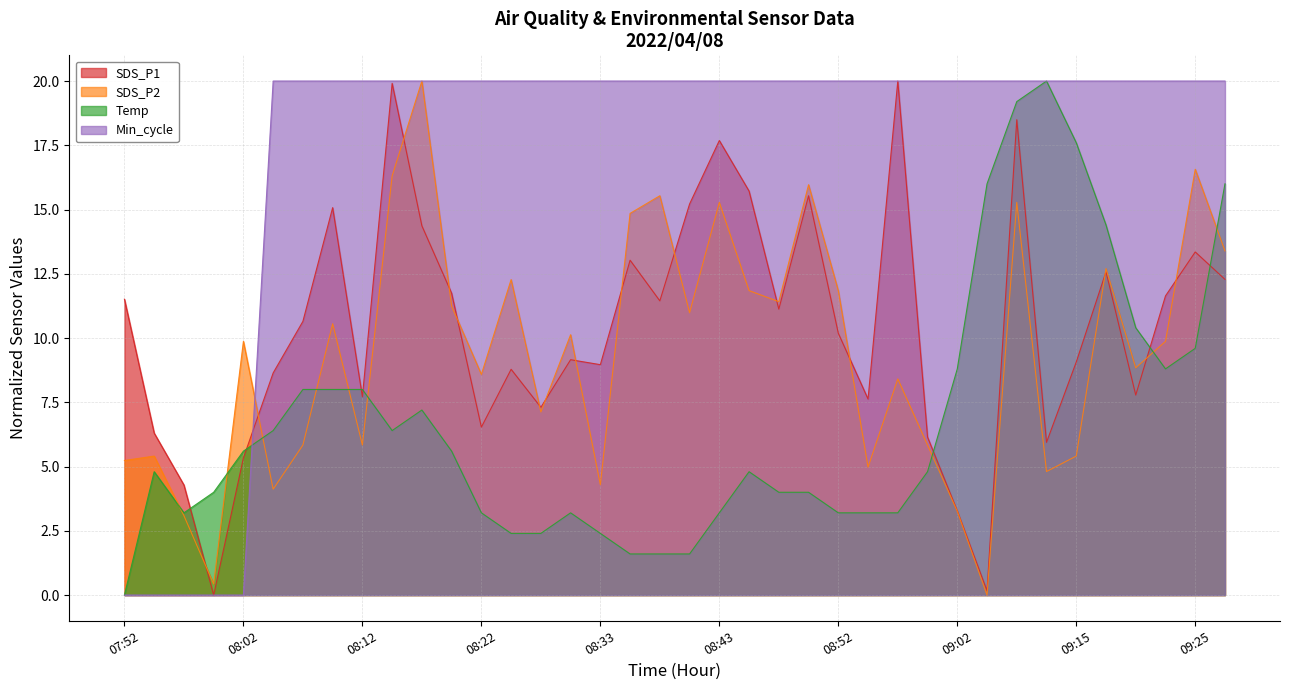

Reading right to left, what are all the values shown in this chart?

SDS_P1: 09:30=12.3	09:25=13.4	09:23=11.6	09:20=7.8	09:18=12.6	09:15=9.1	09:13=5.9	09:10=18.5	09:08=0.2	09:02=3.3	09:00=6.1	08:57=20.0	08:55=7.6	08:52=10.2	08:50=15.5	08:48=11.1	08:45=15.7	08:43=17.7	08:40=15.2	08:38=11.4	08:35=13.0	08:33=9.0	08:30=9.2	08:28=7.3	08:25=8.8	08:22=6.5	08:20=11.7	08:17=14.4	08:15=19.9	08:12=7.7	08:10=15.1	08:07=10.6	08:05=8.6	08:02=5.3	08:00=0.0	07:57=4.3	07:55=6.3	07:52=11.5
SDS_P2: 09:30=13.4	09:25=16.6	09:23=9.9	09:20=8.8	09:18=12.7	09:15=5.4	09:13=4.8	09:10=15.3	09:08=0.0	09:02=3.3	09:00=5.8	08:57=8.4	08:55=5.0	08:52=11.8	08:50=16.0	08:48=11.4	08:45=11.8	08:43=15.3	08:40=11.0	08:38=15.5	08:35=14.8	08:33=4.3	08:30=10.1	08:28=7.1	08:25=12.3	08:22=8.6	08:20=11.2	08:17=20.0	08:15=16.3	08:12=5.8	08:10=10.6	08:07=5.8	08:05=4.1	08:02=9.9	08:00=0.4	07:57=3.1	07:55=5.4	07:52=5.2
Temp: 09:30=16.0	09:25=9.6	09:23=8.8	09:20=10.4	09:18=14.4	09:15=17.6	09:13=20.0	09:10=19.2	09:08=16.0	09:02=8.8	09:00=4.8	08:57=3.2	08:55=3.2	08:52=3.2	08:50=4.0	08:48=4.0	08:45=4.8	08:43=3.2	08:40=1.6	08:38=1.6	08:35=1.6	08:33=2.4	08:30=3.2	08:28=2.4	08:25=2.4	08:22=3.2	08:20=5.6	08:17=7.2	08:15=6.4	08:12=8.0	08:10=8.0	08:07=8.0	08:05=6.4	08:02=5.6	08:00=4.0	07:57=3.2	07:55=4.8	07:52=0.0
Min_cycle: 09:30=20.0	09:25=20.0	09:23=20.0	09:20=20.0	09:18=20.0	09:15=20.0	09:13=20.0	09:10=20.0	09:08=20.0	09:02=20.0	09:00=20.0	08:57=20.0	08:55=20.0	08:52=20.0	08:50=20.0	08:48=20.0	08:45=20.0	08:43=20.0	08:40=20.0	08:38=20.0	08:35=20.0	08:33=20.0	08:30=20.0	08:28=20.0	08:25=20.0	08:22=20.0	08:20=20.0	08:17=20.0	08:15=20.0	08:12=20.0	08:10=20.0	08:07=20.0	08:05=20.0	08:02=0.0	08:00=0.0	07:57=0.0	07:55=0.0	07:52=0.0